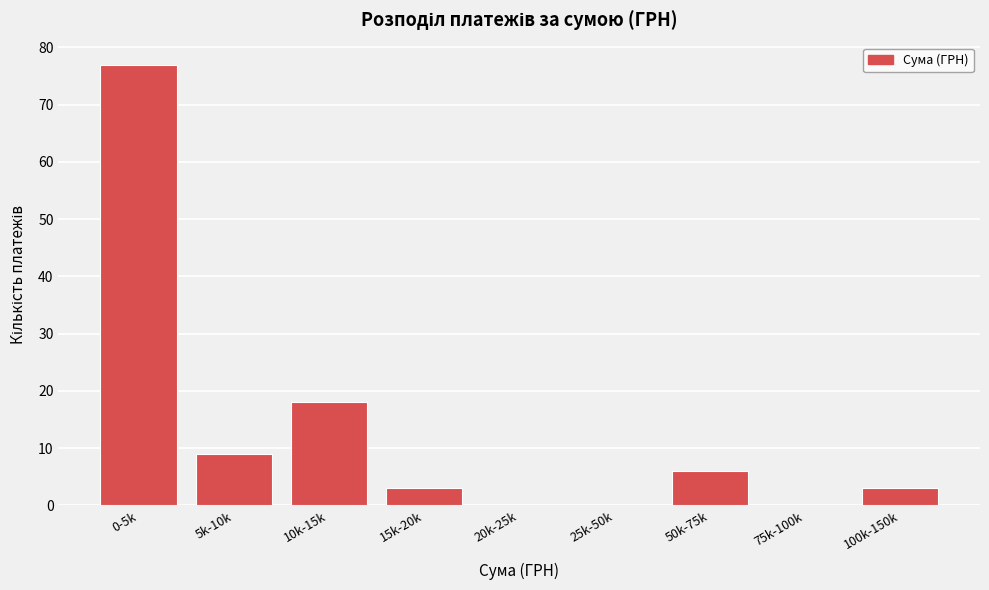

Reading left to right, what are all the values shown in this chart?

0-5k=77	5k-10k=9	10k-15k=18	15k-20k=3	20k-25k=0	25k-50k=0	50k-75k=6	75k-100k=0	100k-150k=3